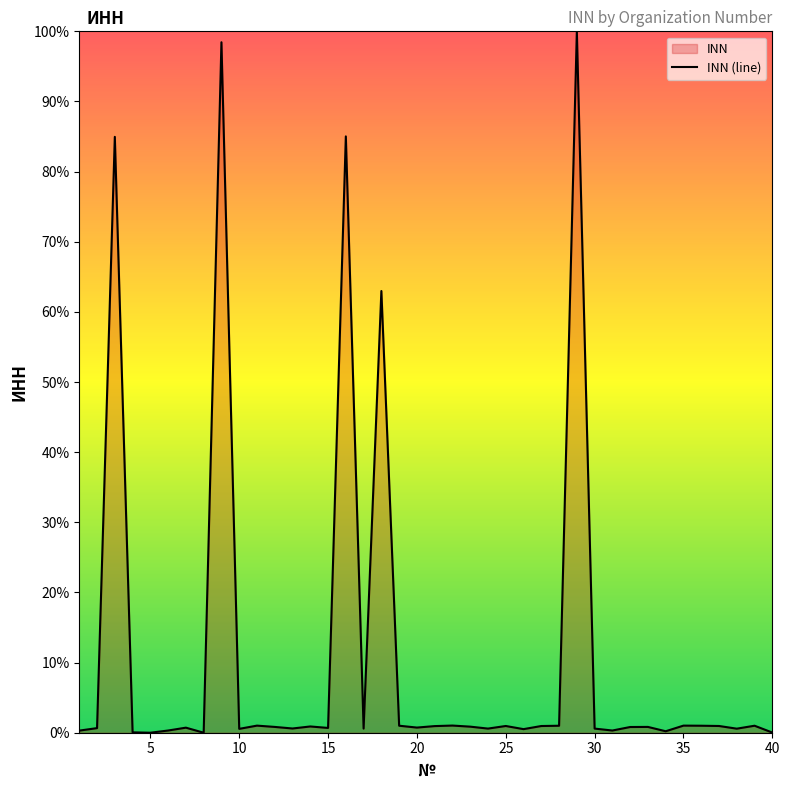

List the labels in order of value, largest first.

29, 9, 16, 3, 18, 22, 35, 11, 19, 39, 36, 28, 25, 37, 27, 21, 14, 23, 33, 12, 32, 20, 7, 15, 2, 13, 24, 30, 17, 38, 10, 26, 6, 31, 1, 34, 4, 40, 8, 5